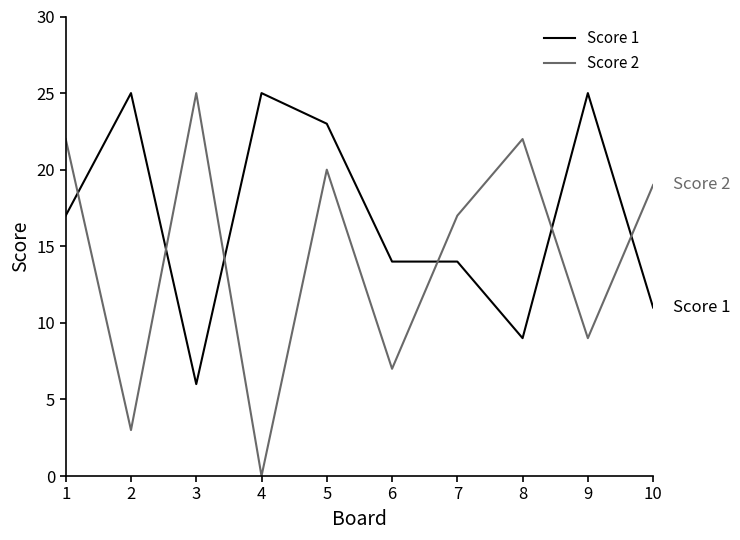

Which series ends up on top after the final intersection of Score 2 and Score 1?

Score 2